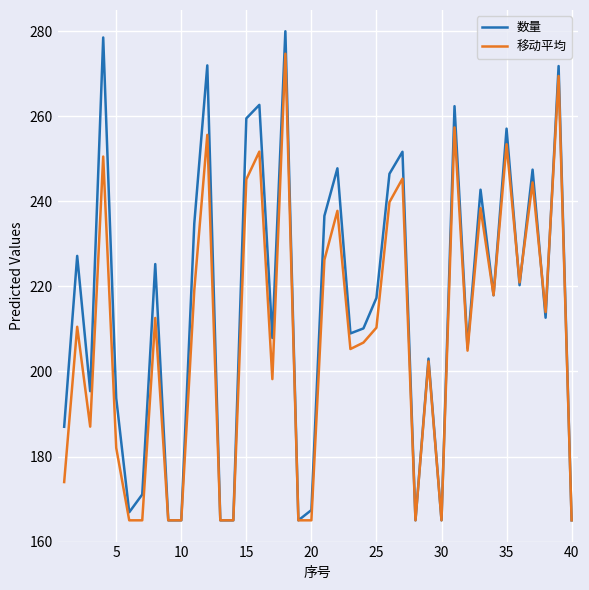

Which series has the largest total across all categories?

数量